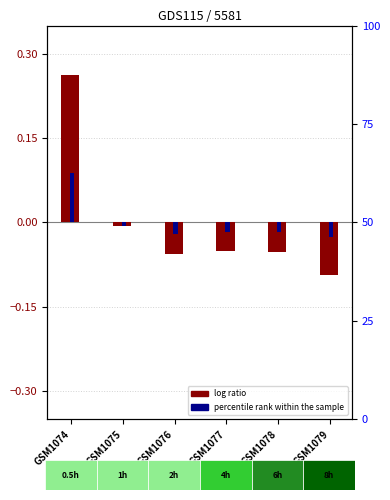

What is the total value across all series at GSM1077?

-0.1